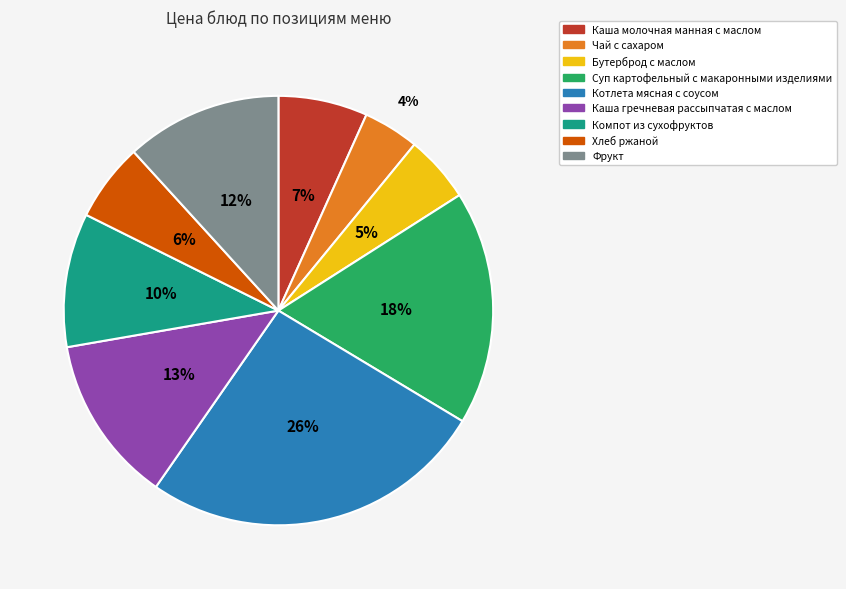

Between Хлеб ржаной and Суп картофельный с макаронными изделиями, which is larger?

Суп картофельный с макаронными изделиями